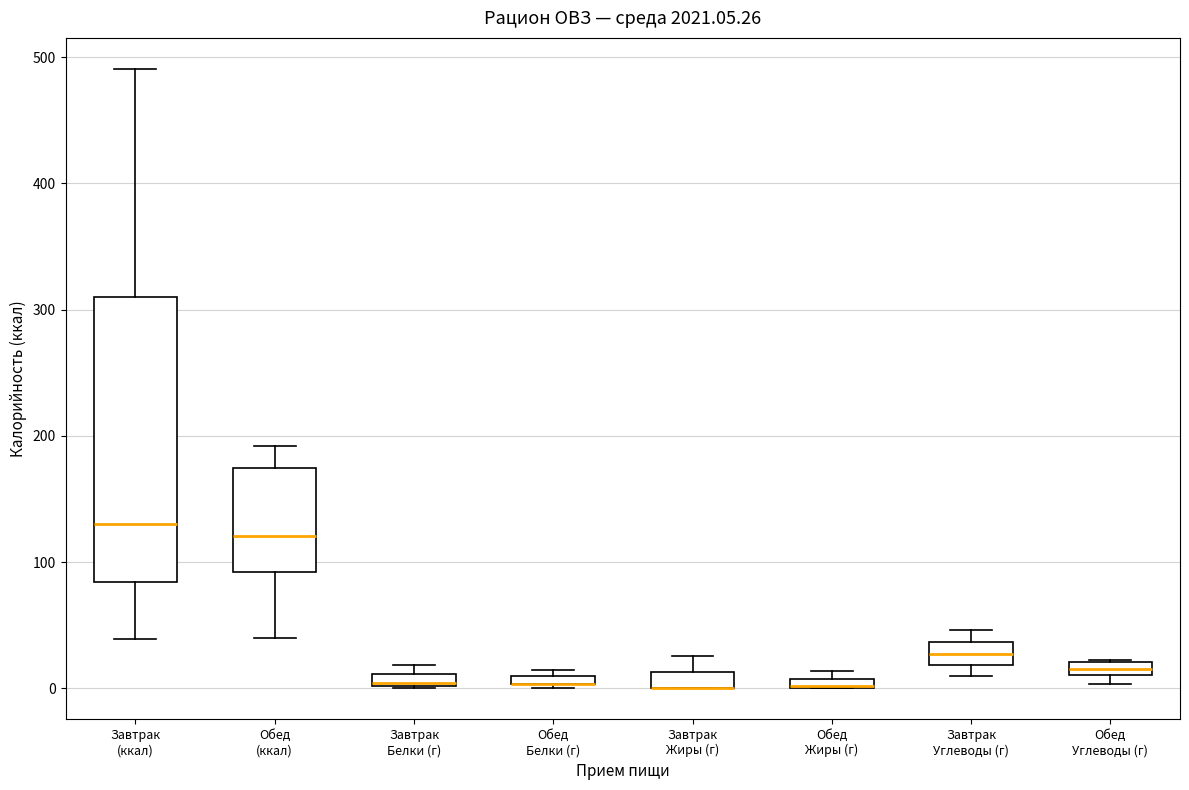

Which box is the tallest, from its lower edge to its upper edge?

Завтрак (ккал)